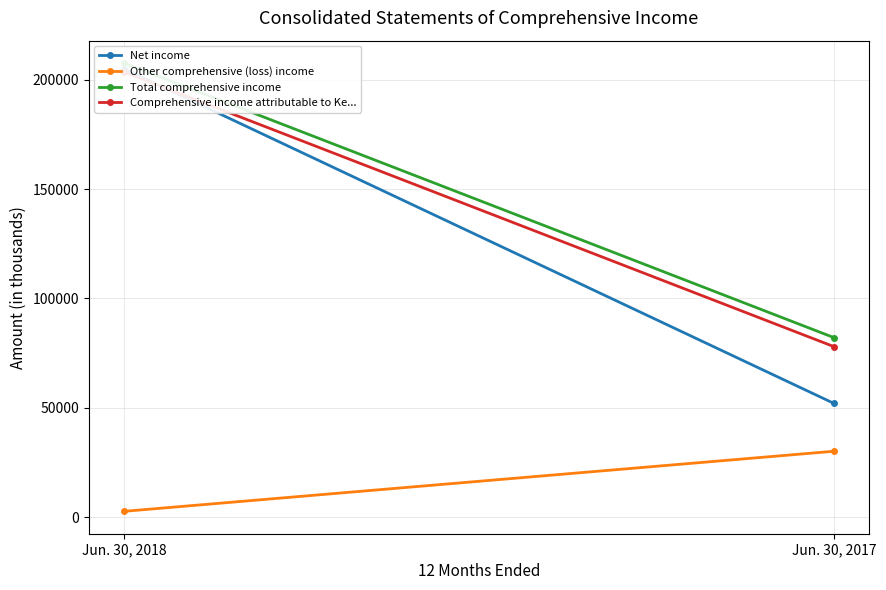

What is the value of the Net income point at the 2nd from the left?

51980